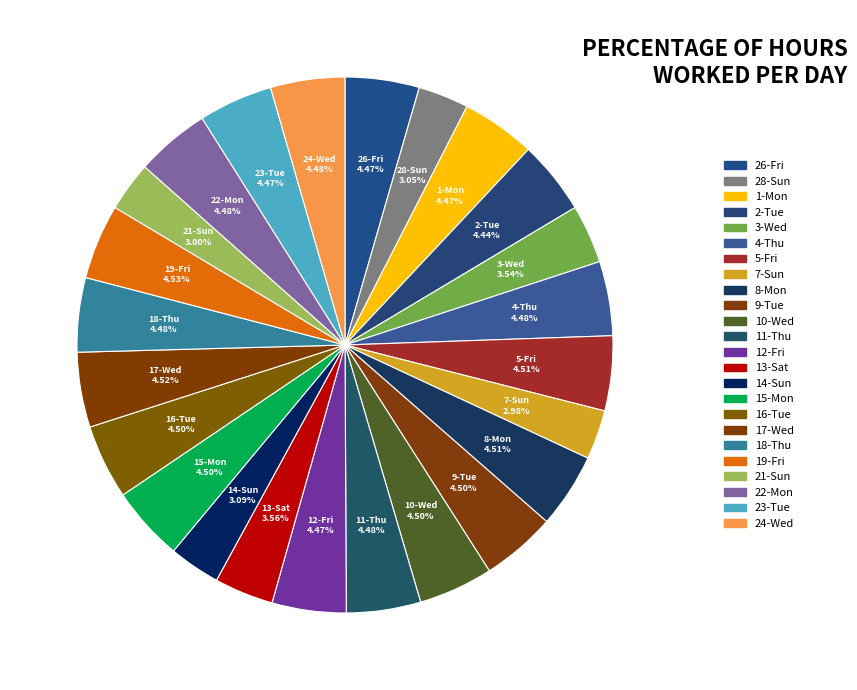

Is there any slice that represents more than half of the pie?

No